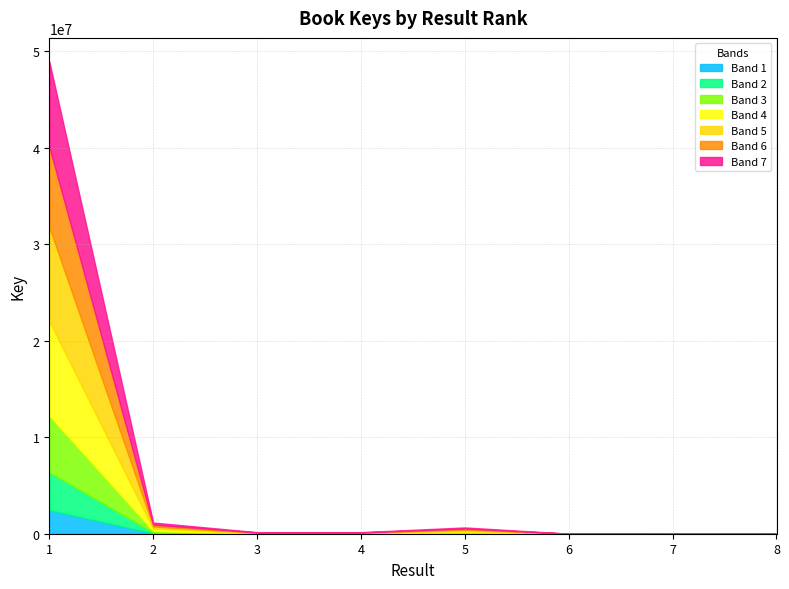

Is it true that the value at 4 is 161365?

True